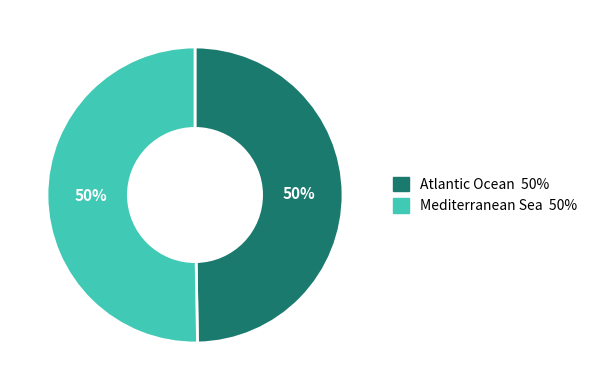

Approximately how many times larger is the value at Mediterranean Sea compared to Atlantic Ocean?

1.0